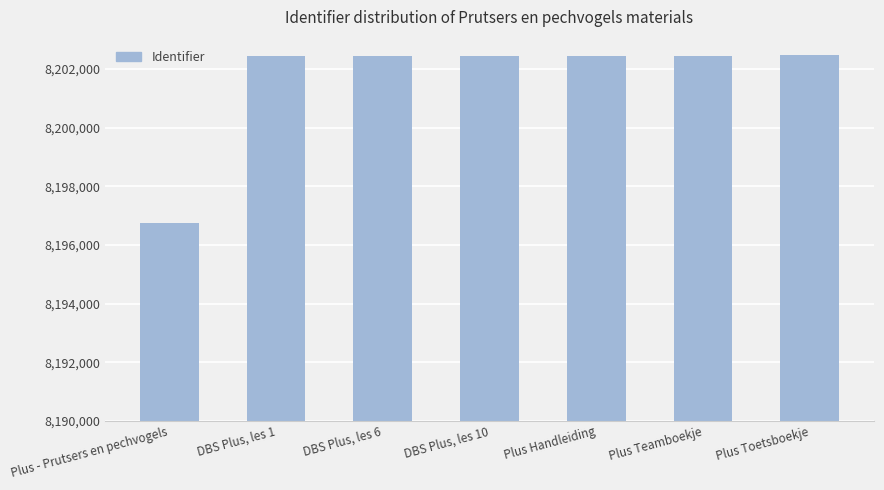

The value at Plus Teamboekje is 12168519. True or false?

False